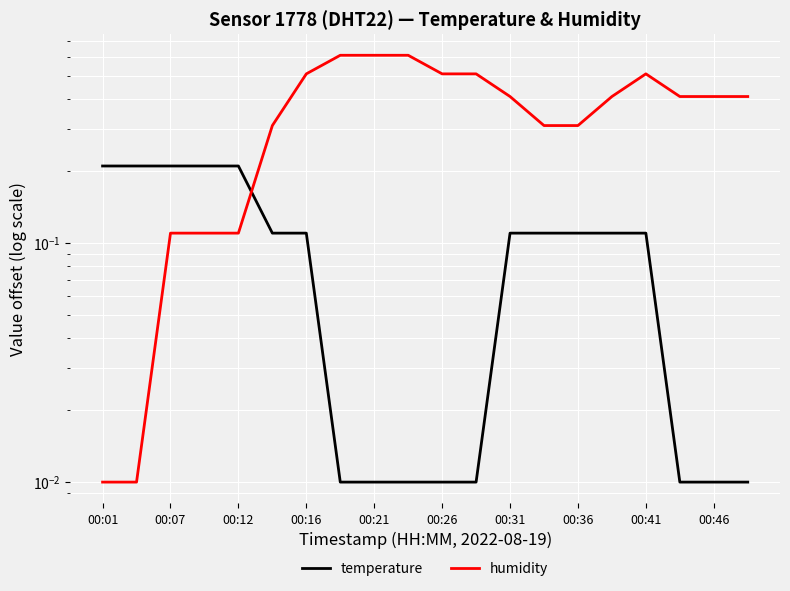

List the series in order of their peak value, highest first.

humidity, temperature